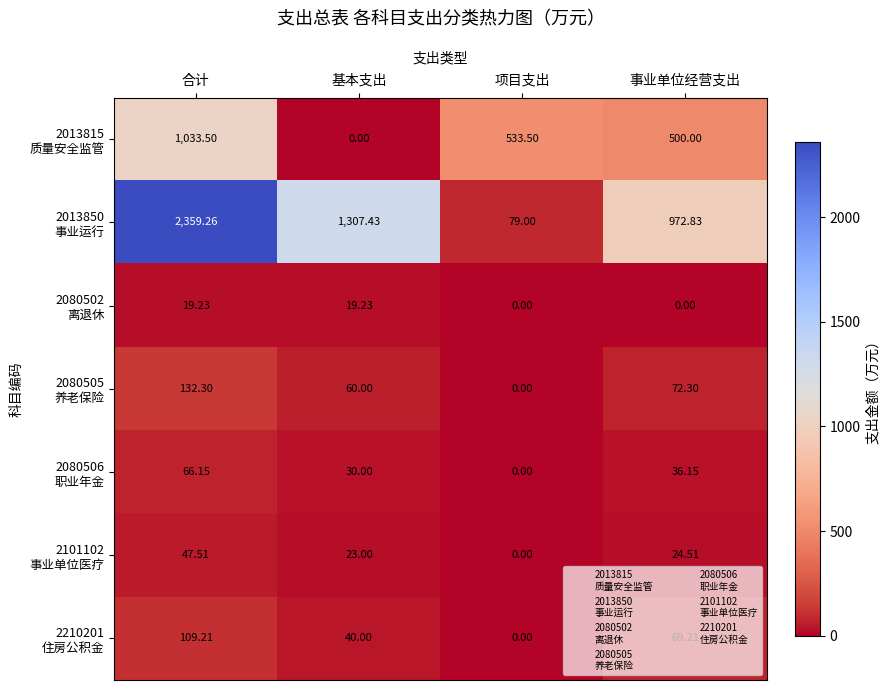

Which label corresponds to the largest value in the chart?

合计